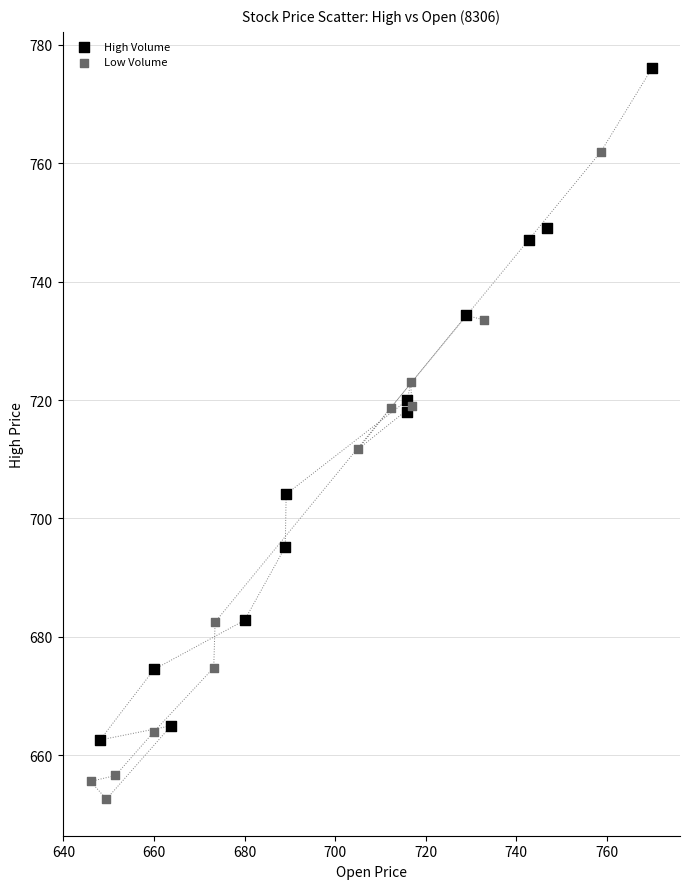

Which series reaches the maximum Y coordinate?

High Volume